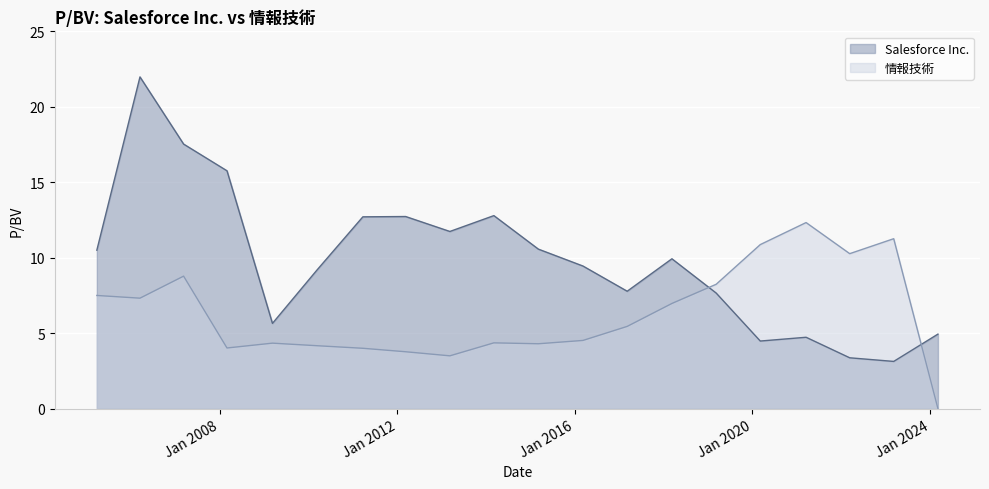

What are all the series names shown in the legend?

Salesforce Inc., 情報技術